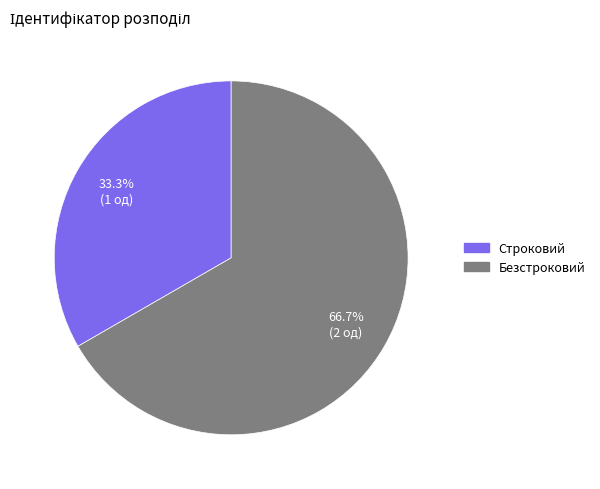

How many slices are in this pie chart?

2